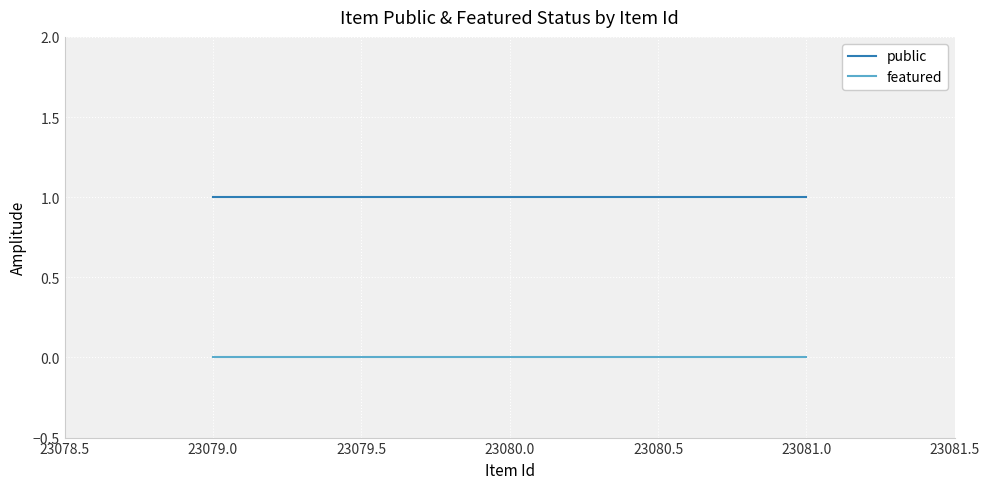

Rank the series at 23081.0 from lowest to highest value.

featured, public